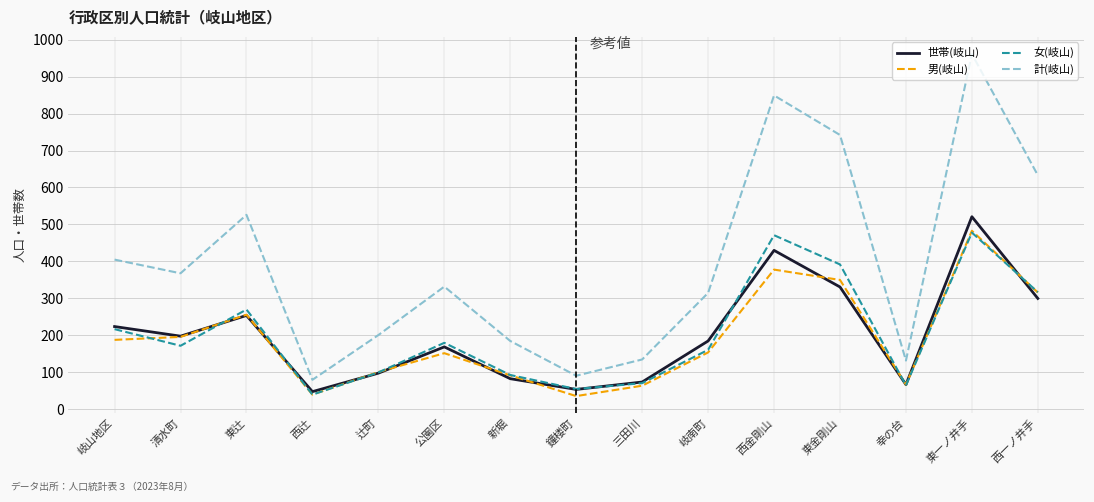

What is the maximum value for 男(岐山)?

483